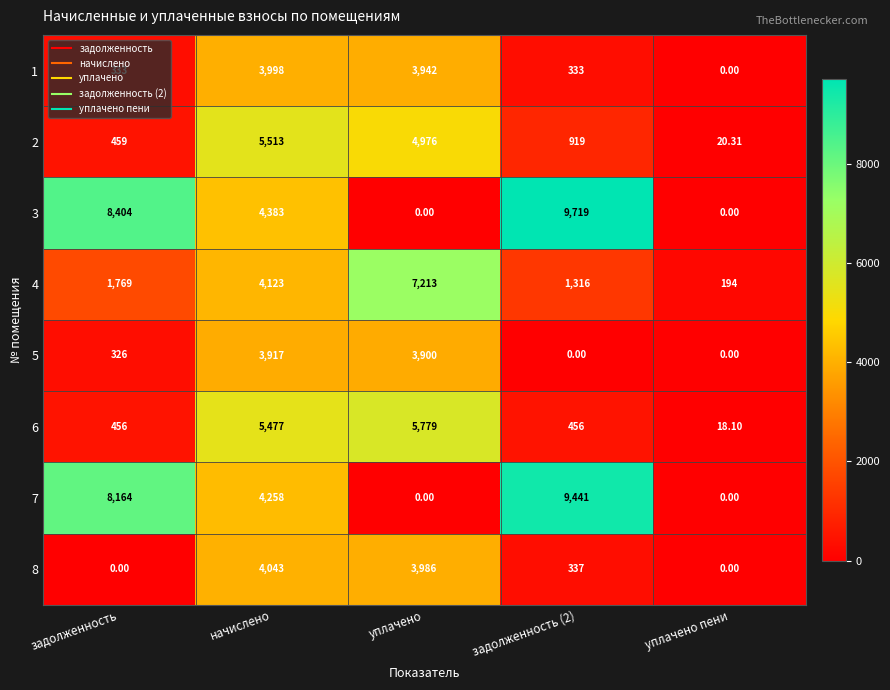

Which category has the highest value in the 4 series?

уплачено